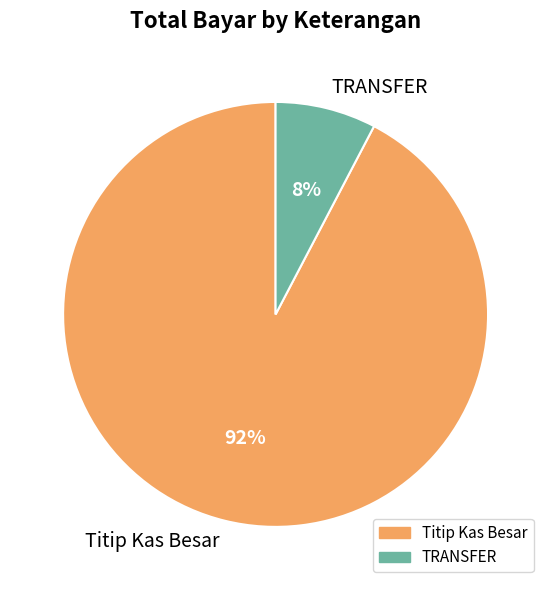

Is it true that TRANSFER is 8% of the pie?

True